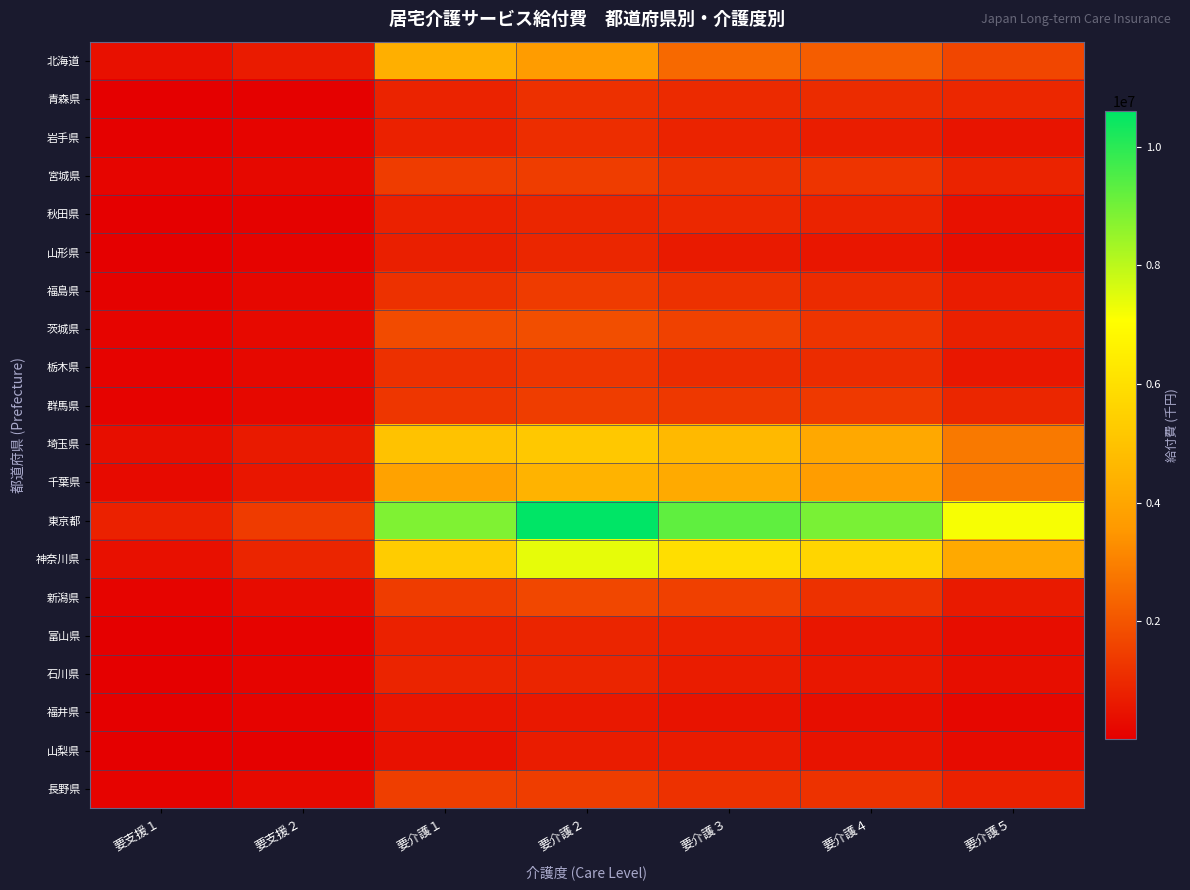

Which series has the largest range (max minus min)?

東京都